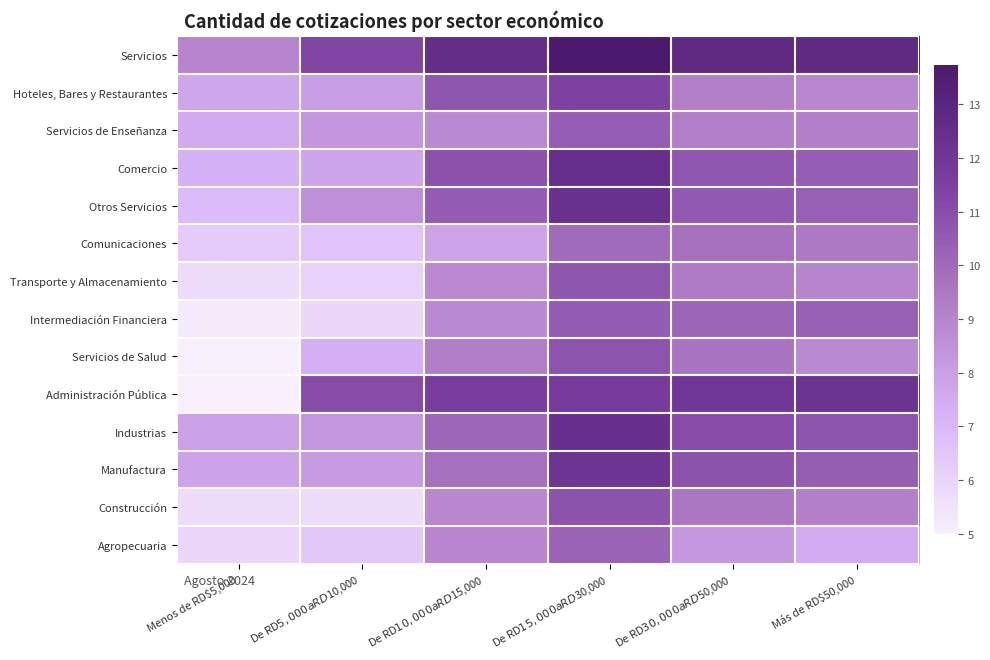

Count the number of data series in this chart.

14